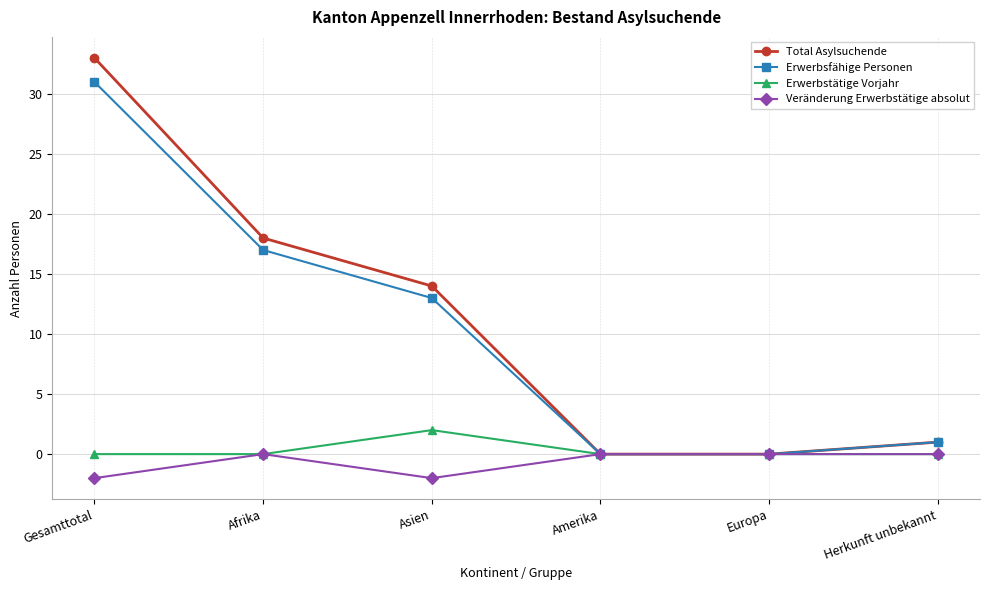

At which label does Erwerbsfähige Personen first exceed 13?

Gesamttotal